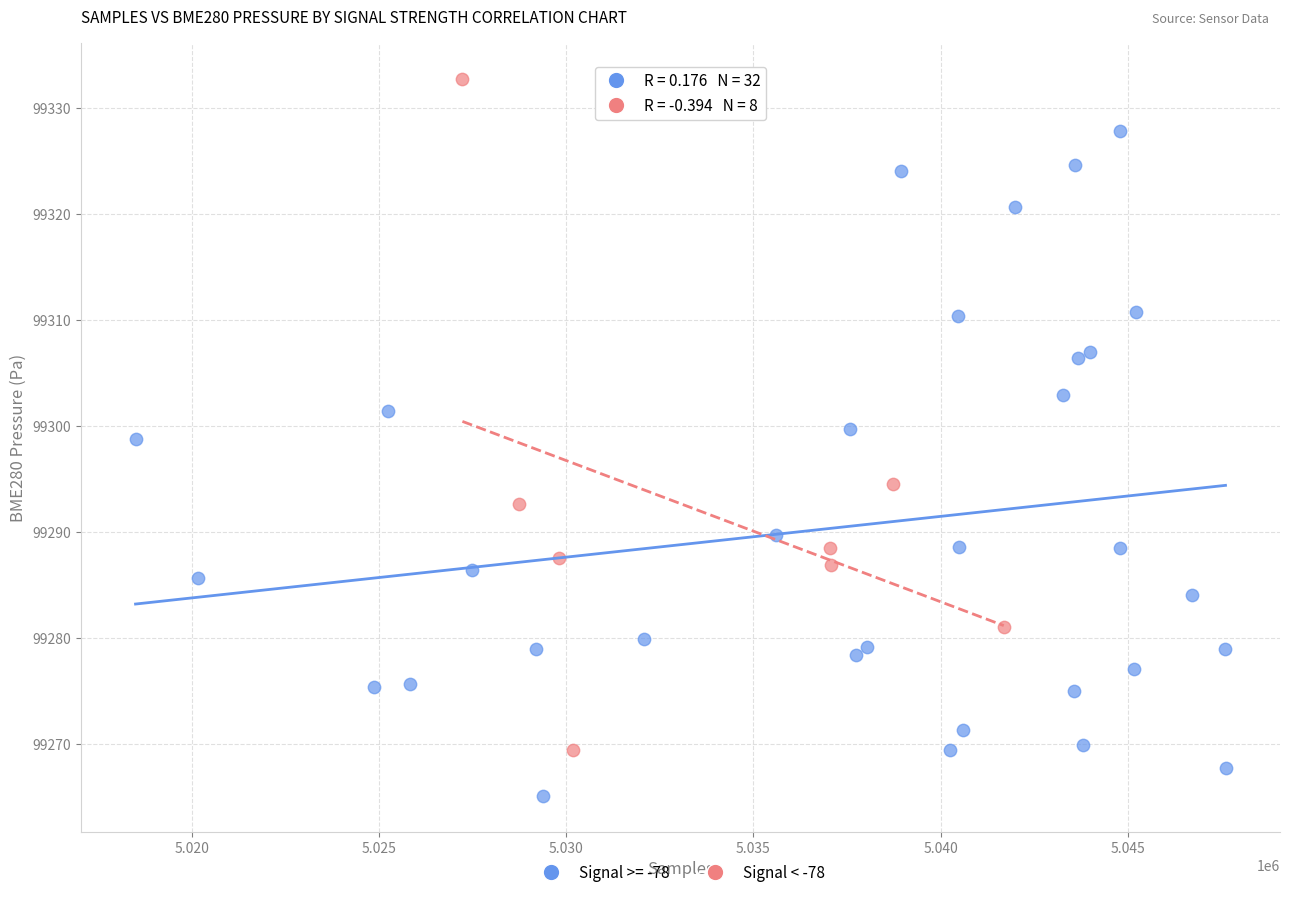

Which series contains the lowest Y value?

Signal >= -78